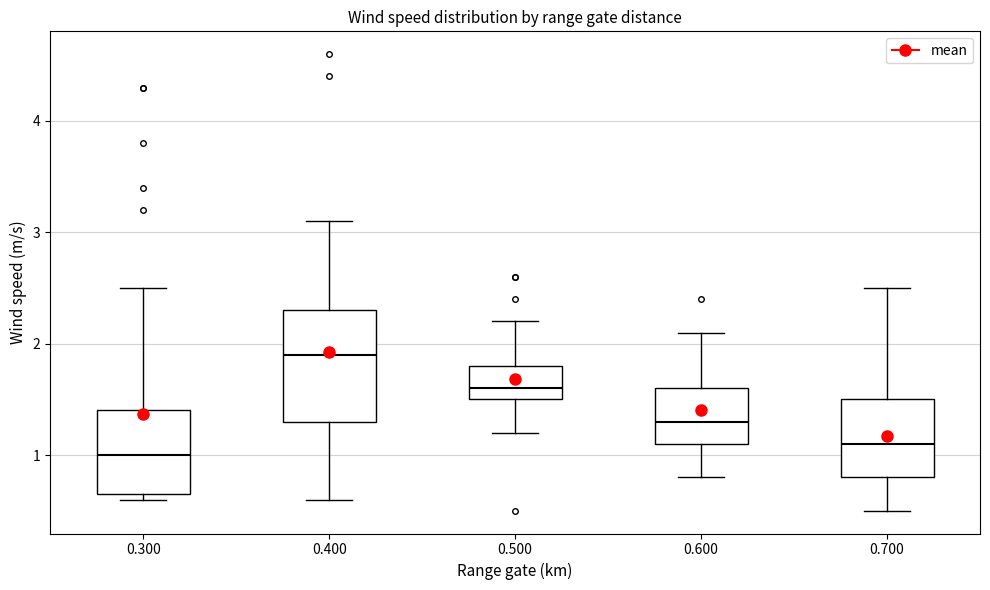

Comparing the boxes themselves (not the whiskers), which one is the tallest?

0.400